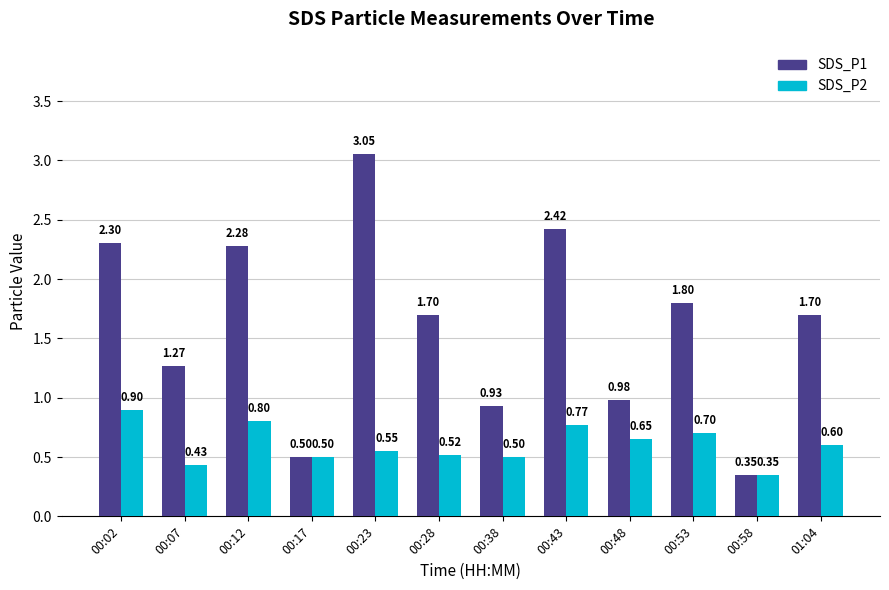

The value of SDS_P2 at 00:17 is 0.1. True or false?

False